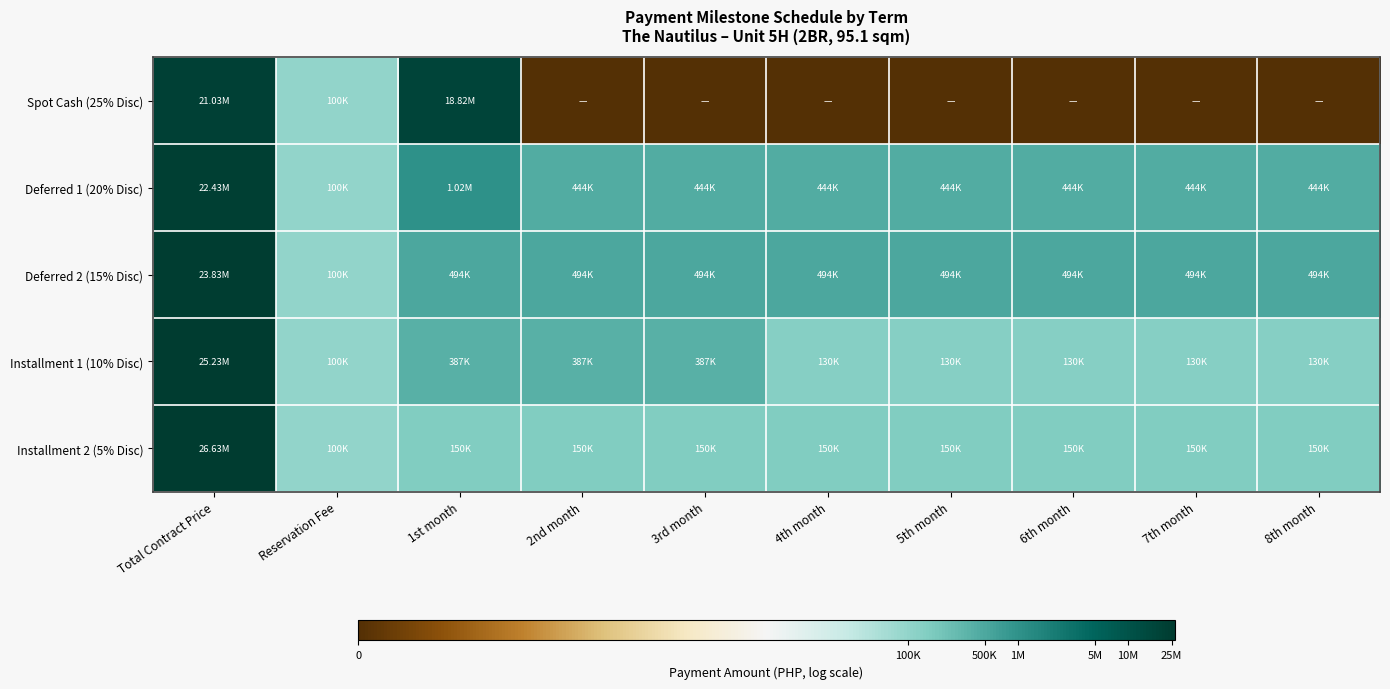

What is the maximum value shown in the chart?

17.1